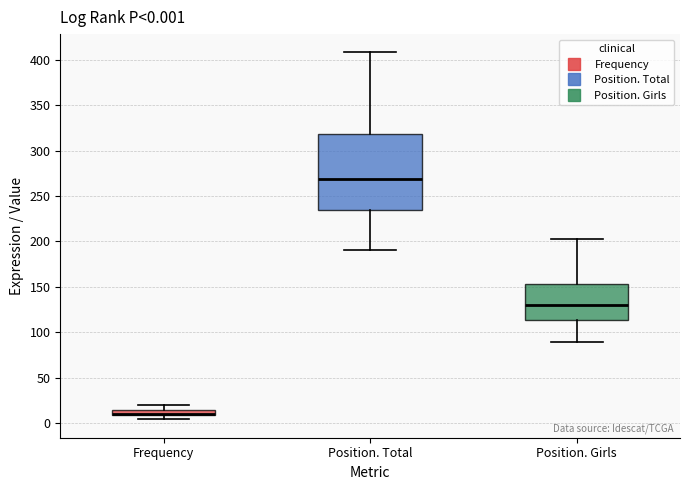

Which box is the tallest, from its lower edge to its upper edge?

Position. Total